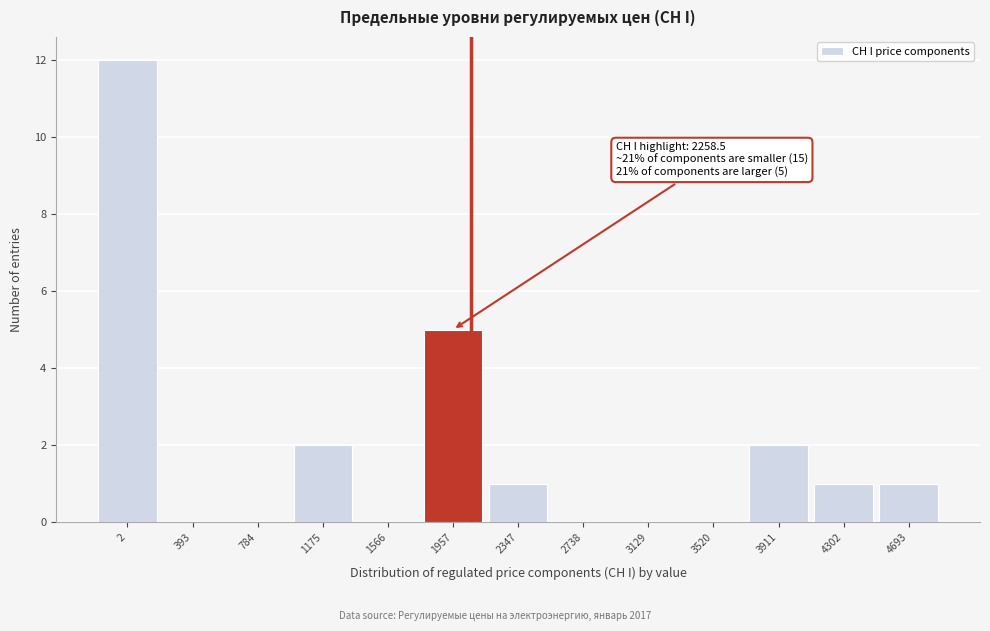

Reading left to right, transcribe all the data shown in this chart.

2=12	393=0	784=0	1175=2	1566=0	1957=5	2347=1	2738=0	3129=0	3520=0	3911=2	4302=1	4693=1